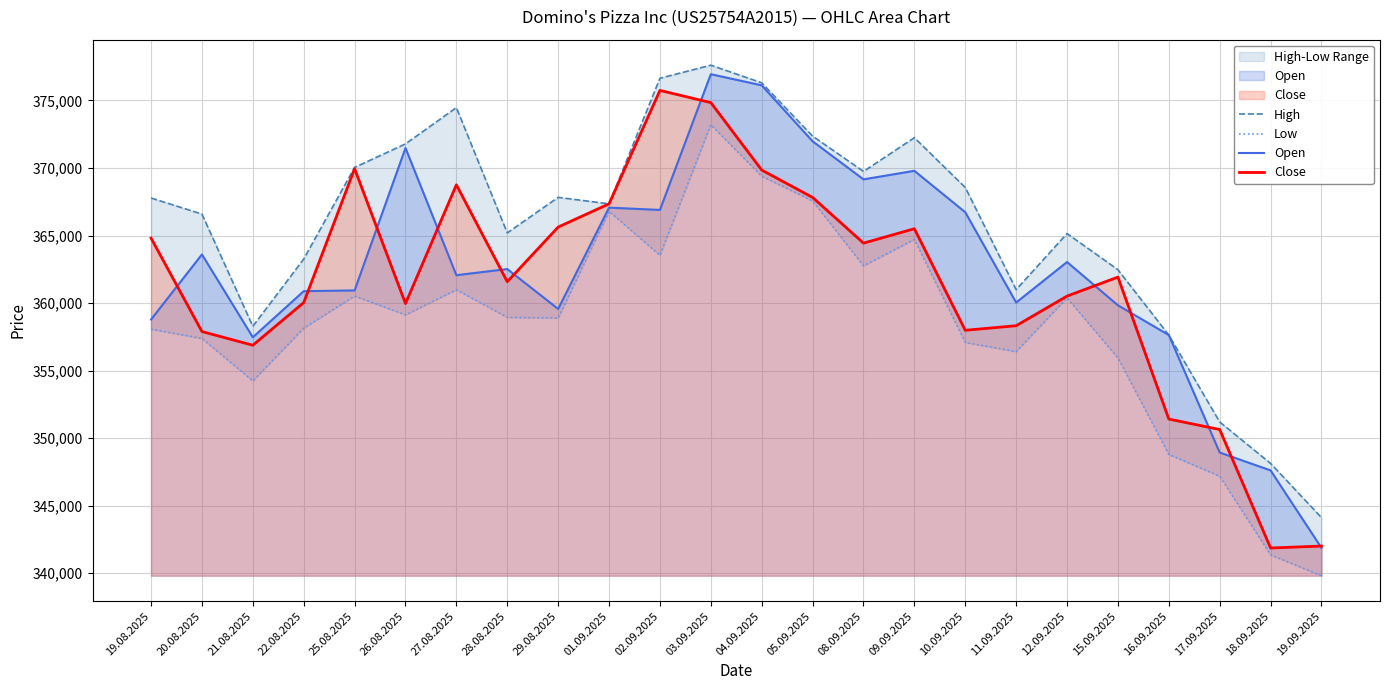

At which label does High first exceed 367779?

25.08.2025